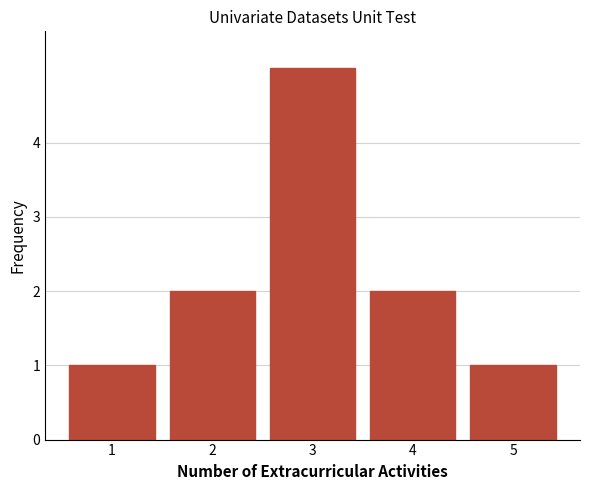

Reading right to left, list all the values displayed in this chart.

1	2	5	2	1